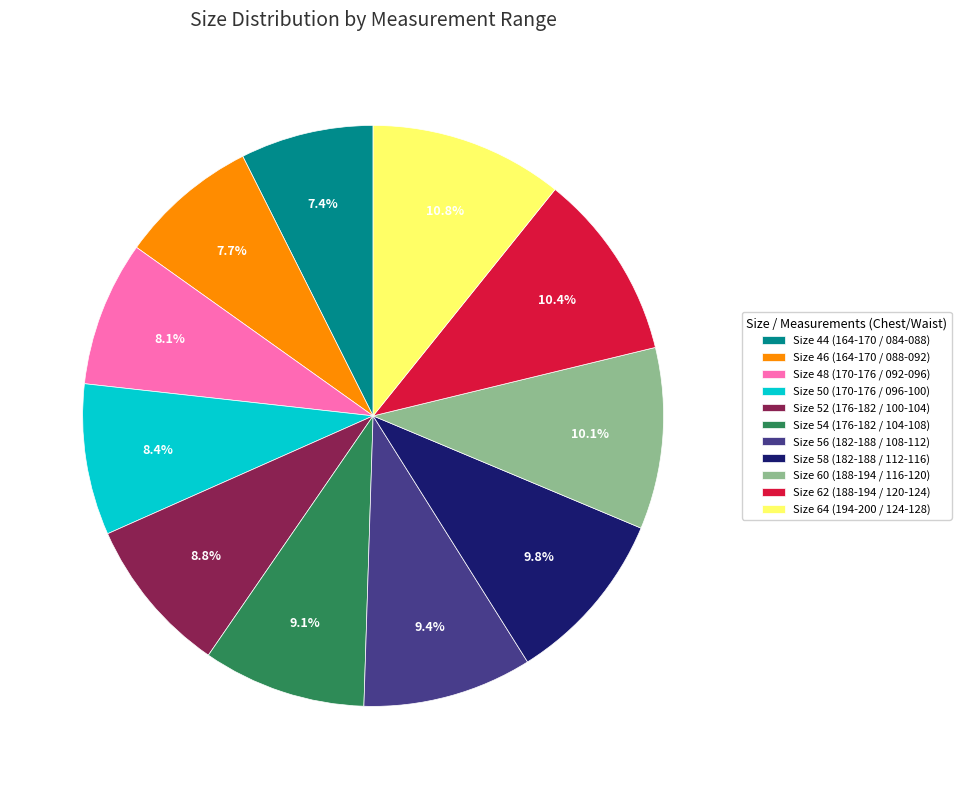

Does Size 48 (170-176 / 092-096) account for over 50% of the chart?

No